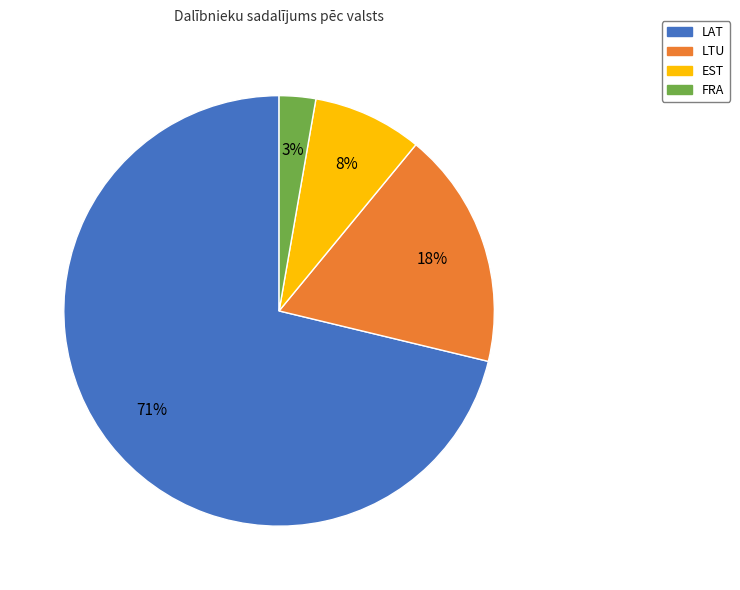

To the nearest percent, what percentage of the pie is LTU?

18%